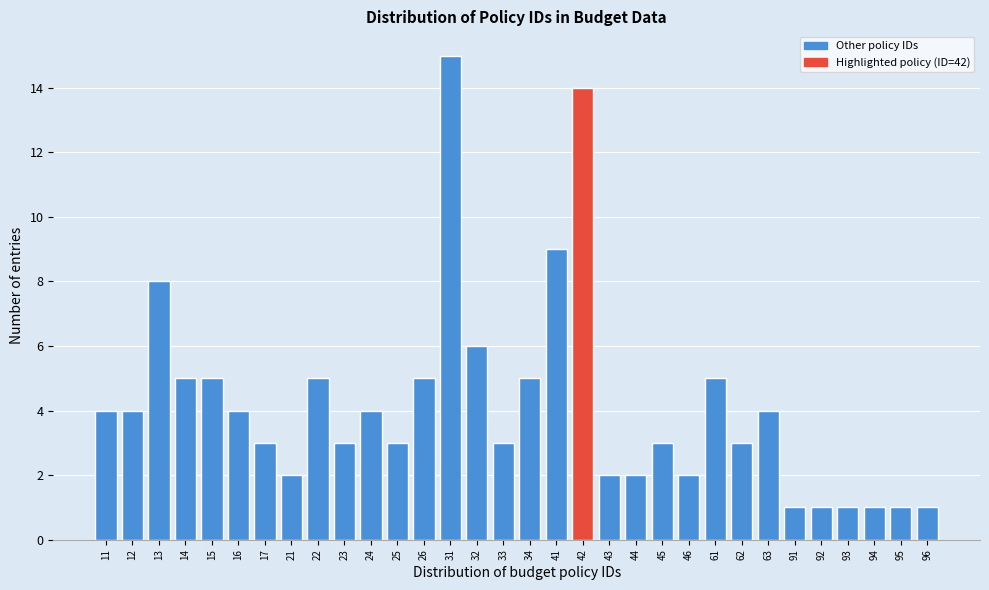

What is the value of the 25th bar from the left?

3